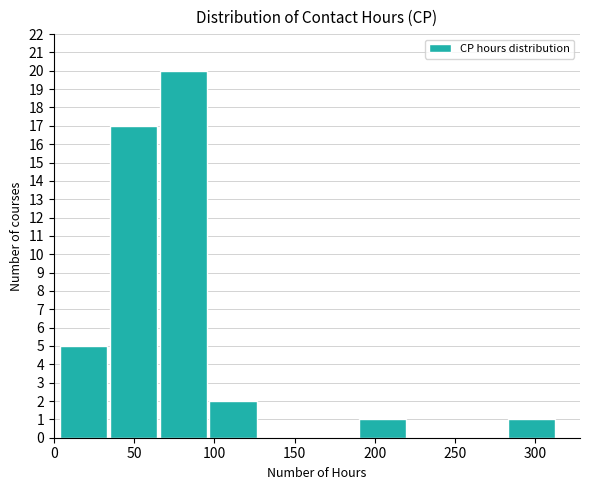

Which range on the x-axis has the tallest bar?

66 to 97